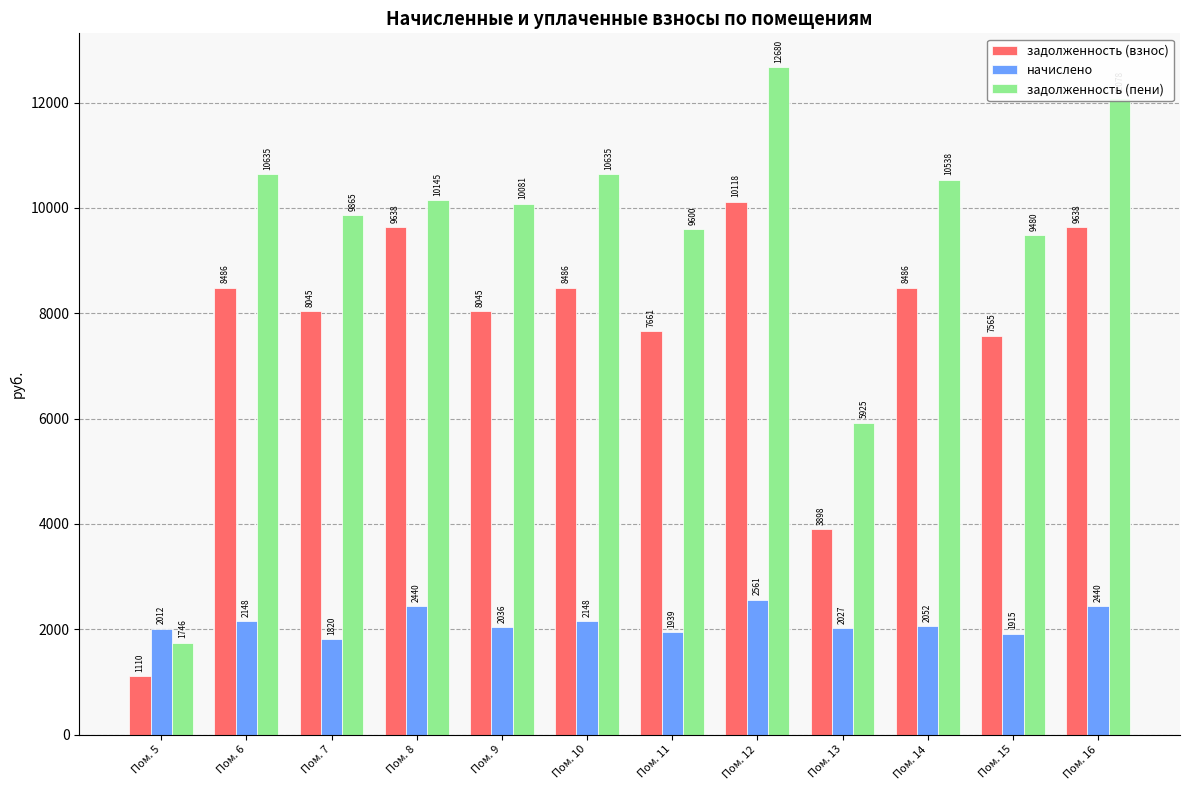

Which series changed the most between Пом. 8 and Пом. 12?

задолженность (пени)